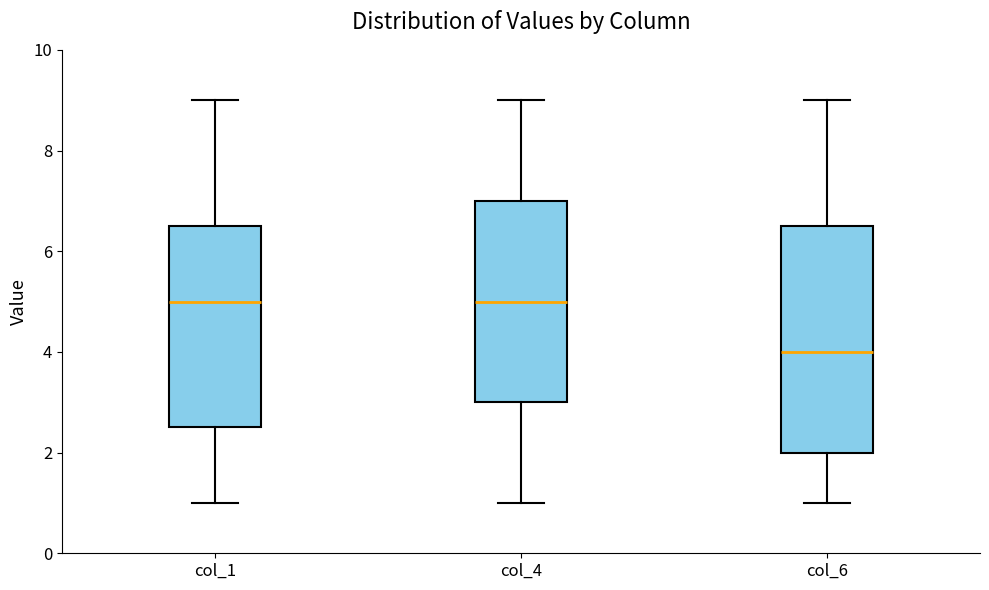

Reading left to right, transcribe this box plot: for each box, give where its median line is, the range the box spans, and where its two whiskers end, as read against the y-axis. The values are not printed on the chart, so give them approximately, as read against the axis.

col_1: median 5.0, box 2.6 to 6.6, whiskers 1.0 to 9.0
col_4: median 5.0, box 3.0 to 7.0, whiskers 1.0 to 9.0
col_6: median 4.0, box 2.0 to 6.6, whiskers 1.0 to 9.0